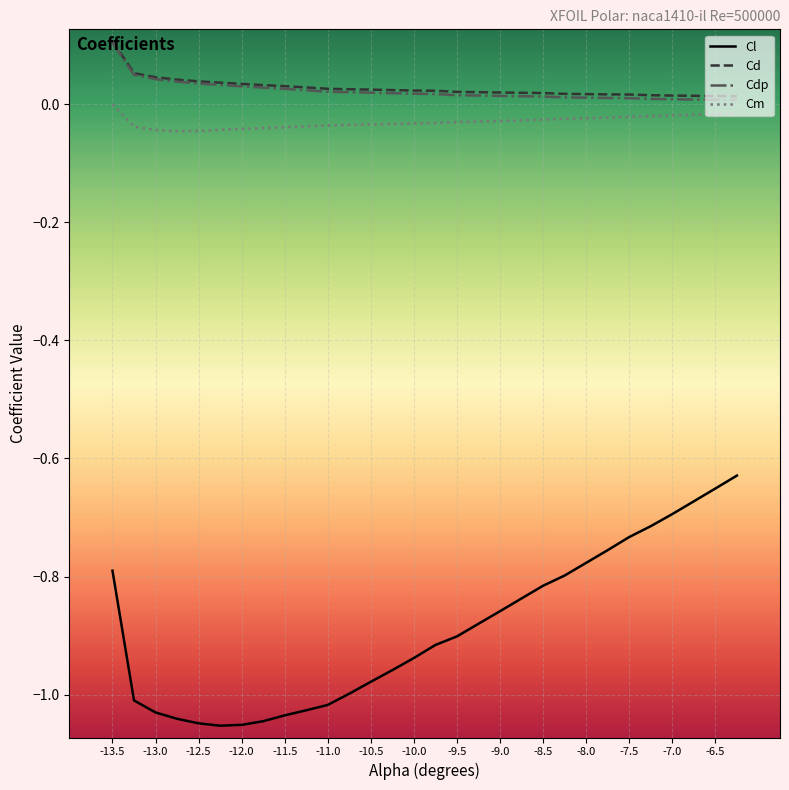

True or false: Cd and Cl intersect in this chart.

False